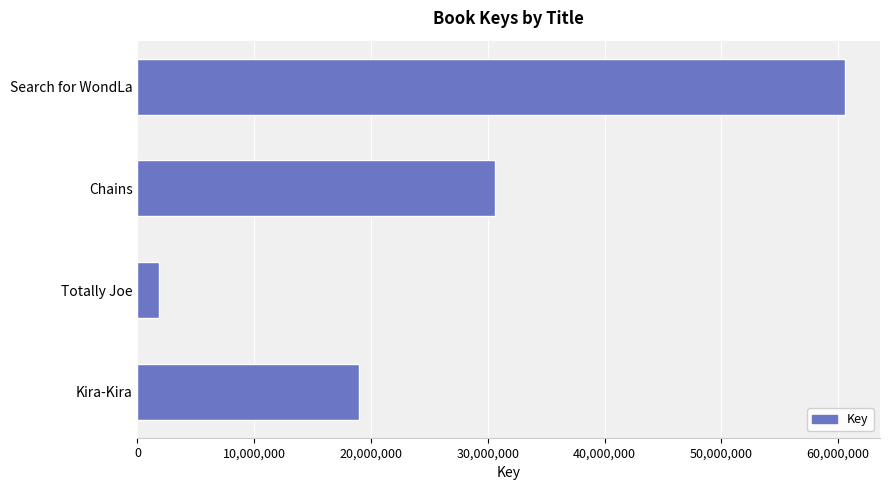

Rank the categories by value from lowest to highest.

Totally Joe, Kira-Kira, Chains, Search for WondLa